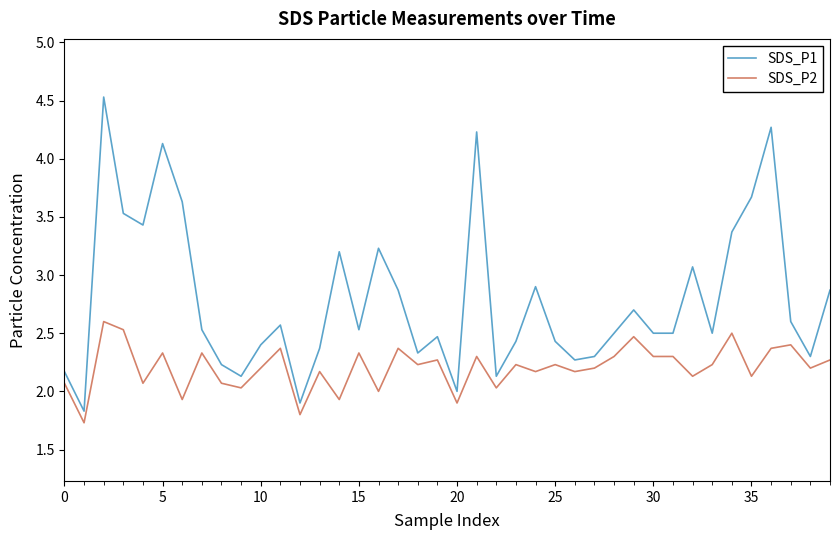

Which series has the largest range (max minus min)?

SDS_P1